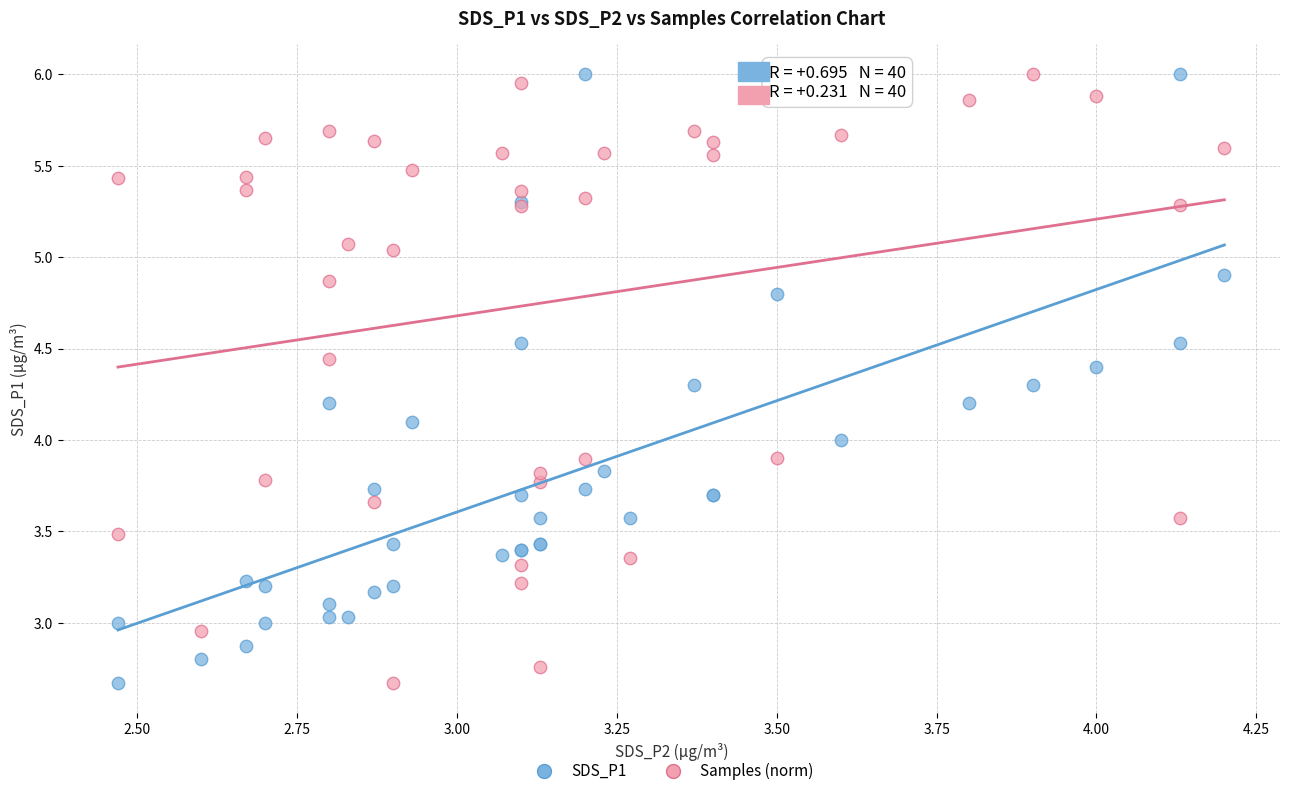

What is the X range (max minus min) for the scatter plot?

1.7